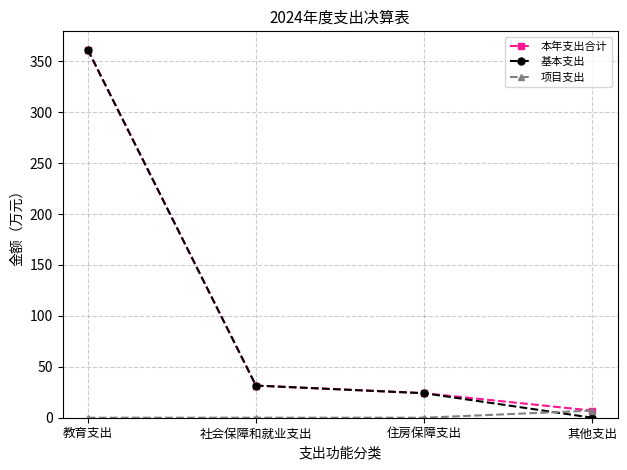

Where is 本年支出合计 nearest to the value 184?

社会保障和就业支出